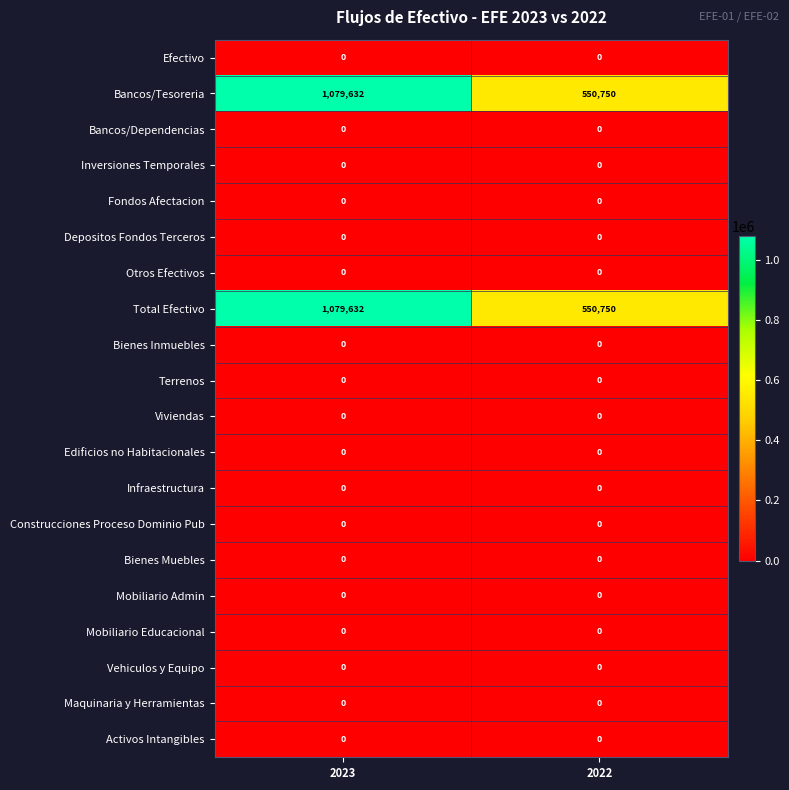

Which category has the highest value in the Total Efectivo series?

2023